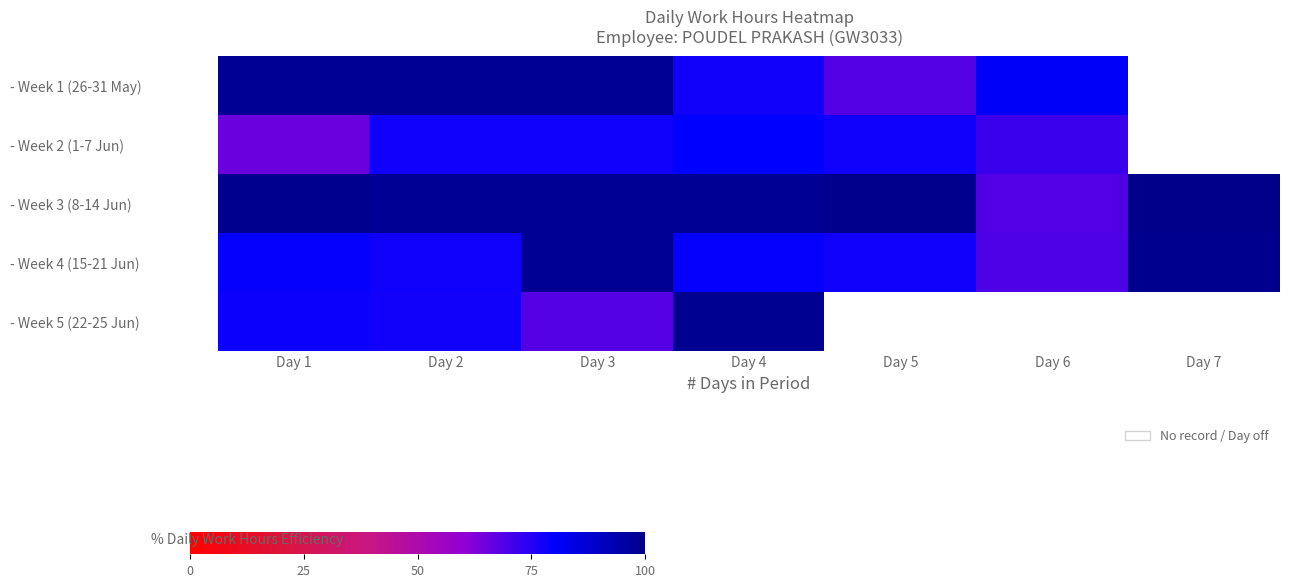

What is the minimum value for - Week 1 (26-31 May)?

68.5